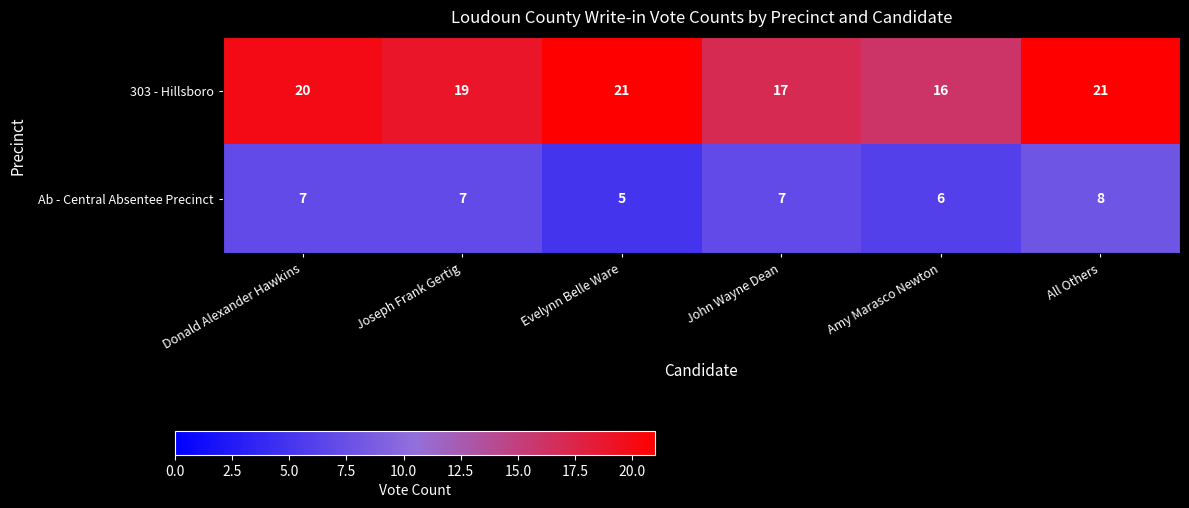

Reading left to right, extract all data points from this chart.

303 - Hillsboro: 20	19	21	17	16	21
Ab - Central Absentee Precinct: 7	7	5	7	6	8